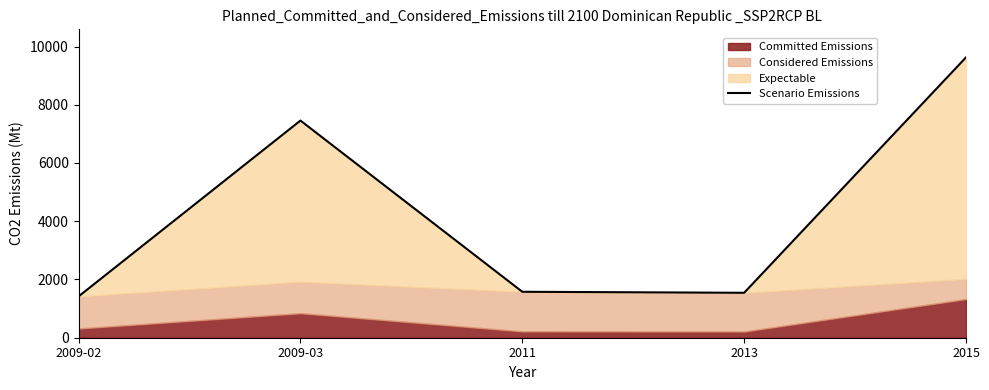

What is the sum of all values?

21623.2